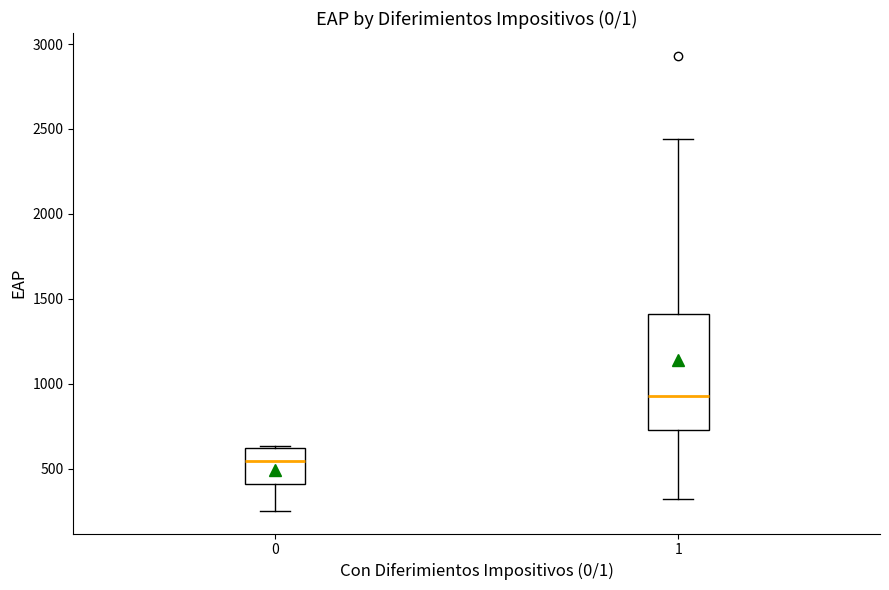

Comparing the boxes themselves (not the whiskers), which one is the tallest?

1